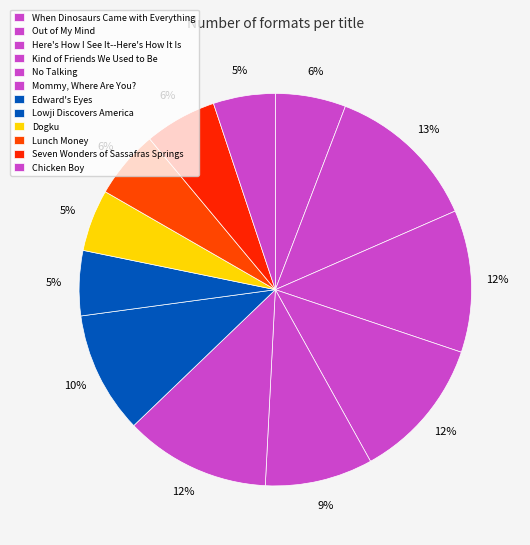

How many slices are in this pie chart?

12